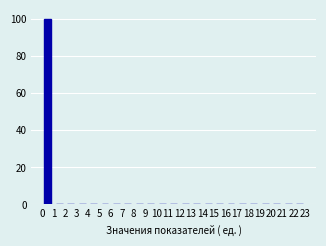

Reading left to right, transcribe this chart: for each bar, give the range it covers on the x-axis and its height. The values are not printed on the chart, so give them approximately, as read against the axis.

0 to 1: 100
1 to 2: 0
2 to 3: 0
3 to 4: 0
4 to 5: 0
5 to 6: 0
6 to 7: 0
7 to 8: 0
8 to 9: 0
9 to 10: 0
10 to 11: 0
11 to 12: 0
12 to 13: 0
13 to 14: 0
14 to 15: 0
15 to 16: 0
16 to 17: 0
17 to 18: 0
18 to 19: 0
19 to 20: 0
20 to 21: 0
21 to 22: 0
22 to 23: 0